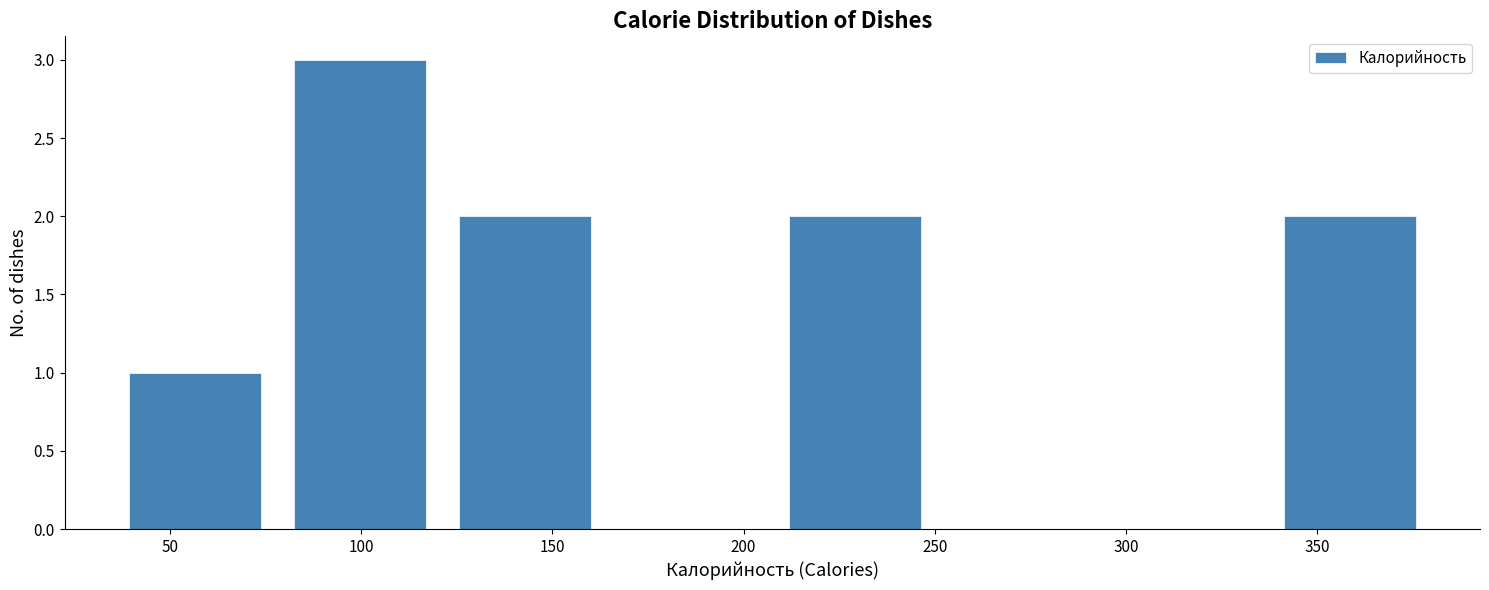

How tall is the bar that spans 80 to 120 on the x-axis? Neither the bar edges nor the heights are printed on the chart, so give them approximately, as read against the axes.

3